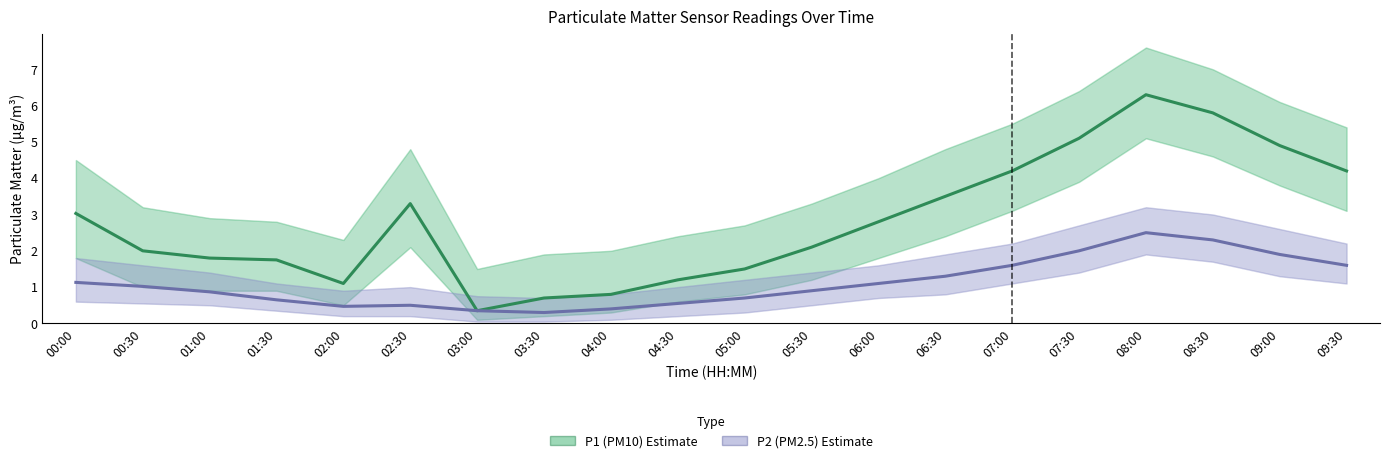

Count the number of categories in the chart.

20